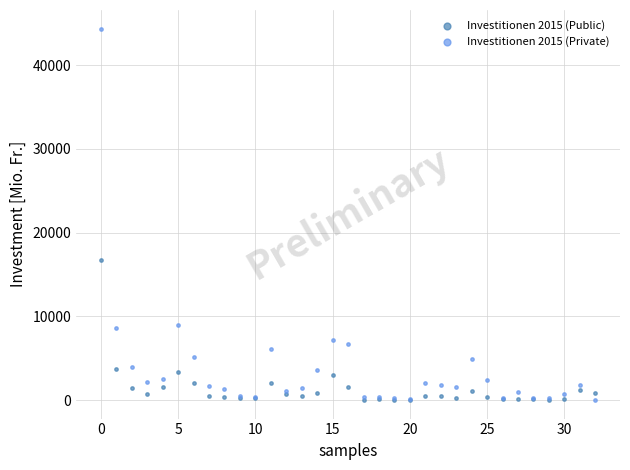

Across all series, what Y value is closest to 22185?

16738.3